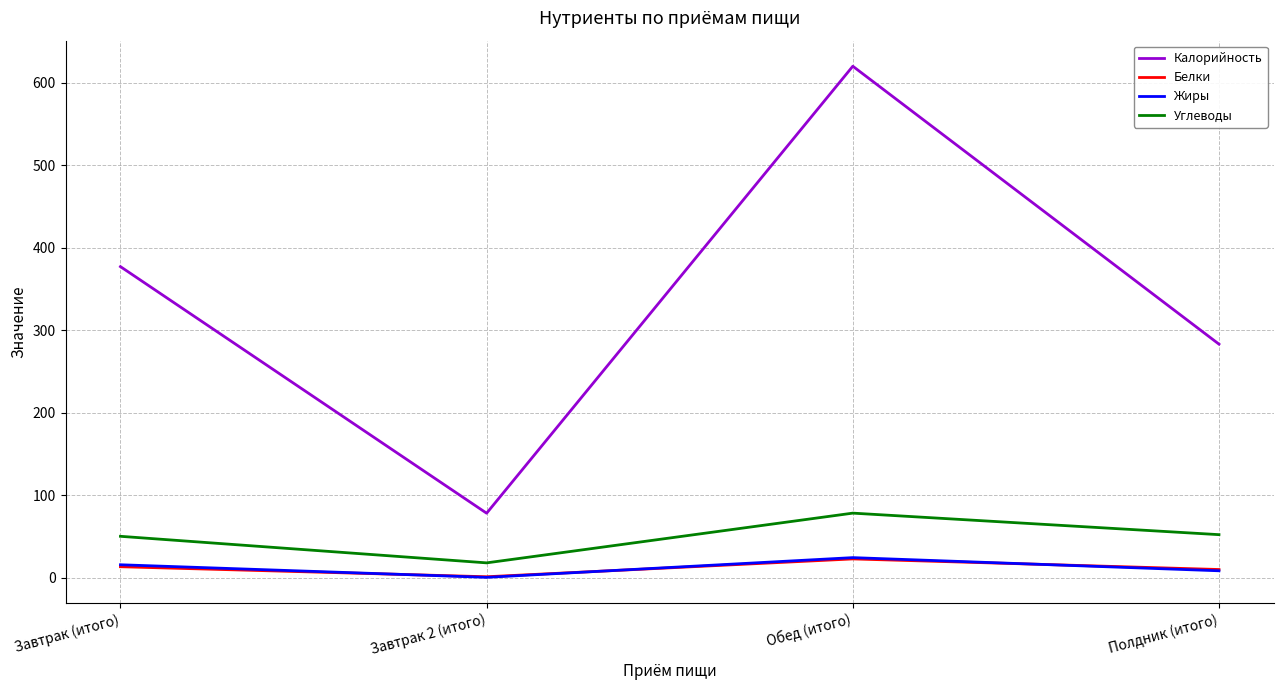

Which series has the largest range (max minus min)?

Калорийность